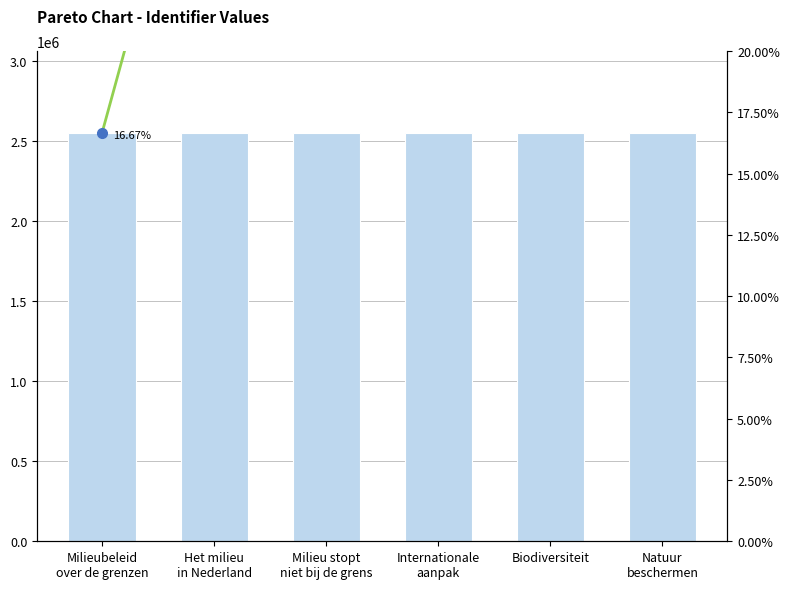

What are all the series names shown in the legend?

Identifier, Cumulative %